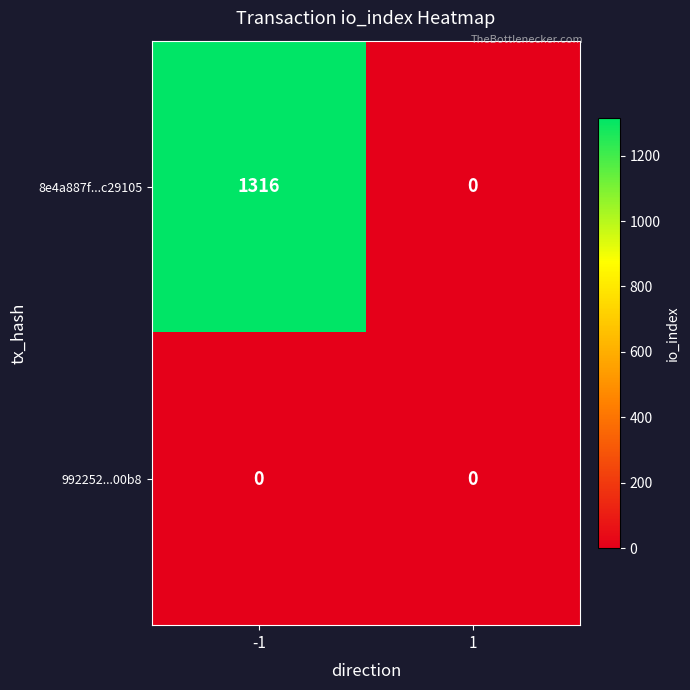

Count the number of categories in the chart.

2